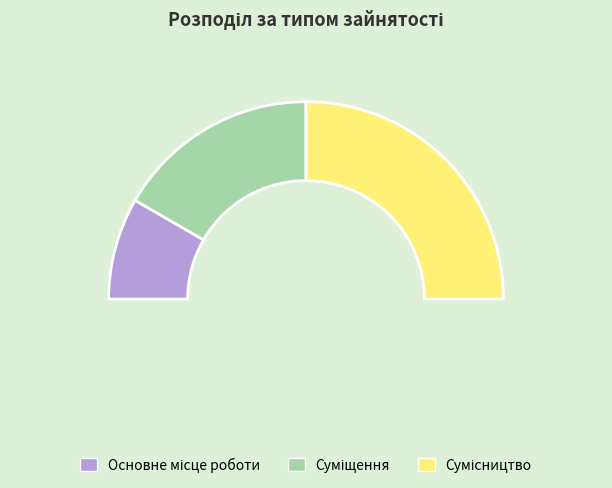

To the nearest percent, what is the average slice percentage?

33%